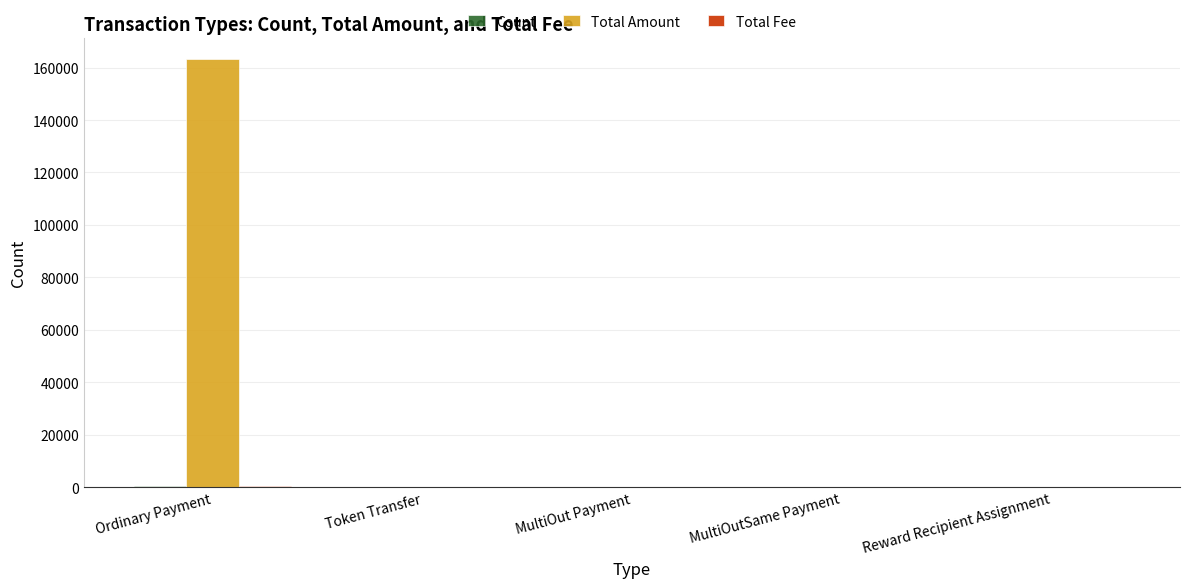

Which series has the largest total across all categories?

Total Amount